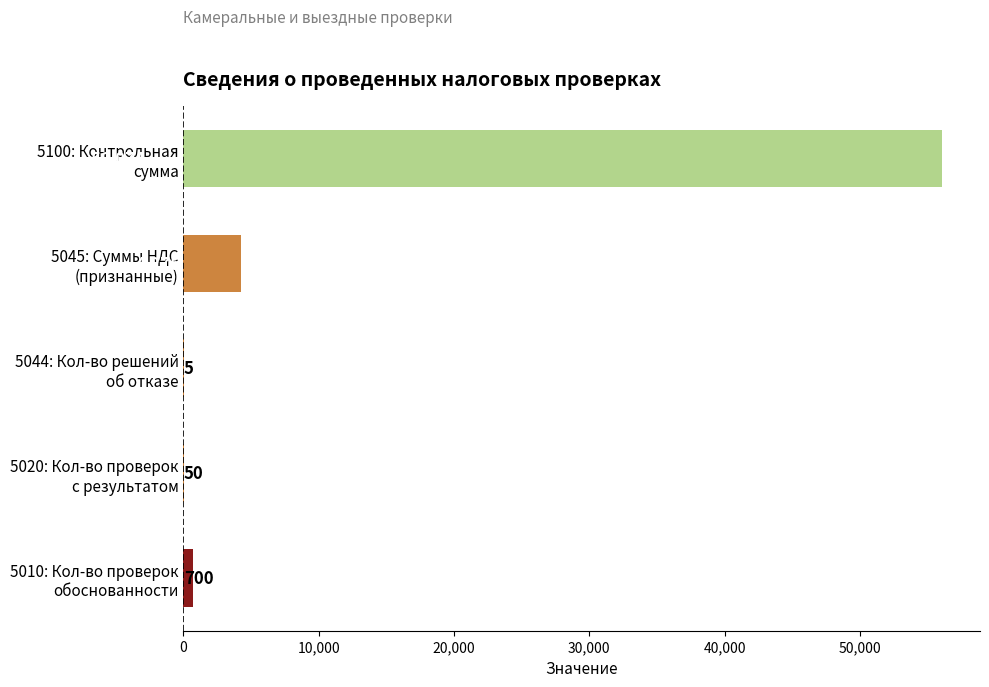

What is the average value?

12221